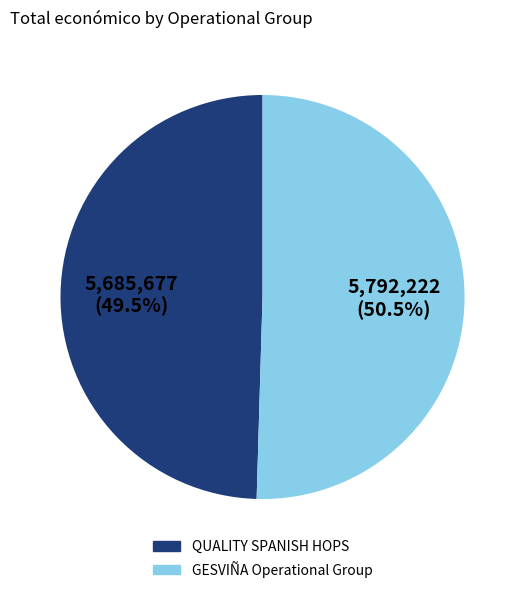

Is QUALITY SPANISH HOPS the majority of the pie?

No